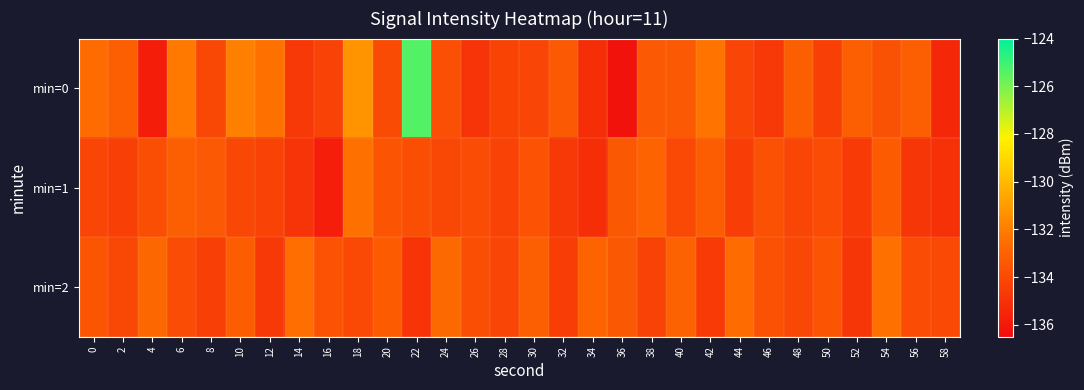

Reading left to right, list all the values displayed in this chart.

min=0: 0=-132.6	2=-133.1	4=-135.8	6=-132.1	8=-134.1	10=-131.9	12=-132.4	14=-134.7	16=-134.3	18=-131.3	20=-133.9	22=-125.4	24=-133.8	26=-134.9	28=-134.3	30=-134.2	32=-133.4	34=-135.1	36=-136.3	38=-133.4	40=-133.4	42=-132.3	44=-134.2	46=-134.6	48=-133.2	50=-134.4	52=-133.2	54=-133.7	56=-133.1	58=-135.4
min=1: 0=-134.2	2=-134.4	4=-133.8	6=-133.1	8=-133.3	10=-134.1	12=-134.3	14=-134.9	16=-135.8	18=-132.4	20=-133.5	22=-133.8	24=-134.1	26=-133.9	28=-134.3	30=-133.6	32=-134.7	34=-135.1	36=-133.4	38=-132.9	40=-134.0	42=-133.2	44=-134.5	46=-133.7	48=-134.2	50=-133.9	52=-134.6	54=-133.3	56=-134.8	58=-135.0
min=2: 0=-133.5	2=-134.1	4=-132.8	6=-133.9	8=-134.4	10=-133.2	12=-134.7	14=-132.5	16=-133.6	18=-134.0	20=-133.3	22=-134.9	24=-132.7	26=-133.8	28=-134.2	30=-133.1	32=-134.5	34=-132.9	36=-133.4	38=-134.3	40=-133.0	42=-134.6	44=-132.6	46=-133.7	48=-134.1	50=-133.5	52=-134.8	54=-132.4	56=-133.9	58=-134.0